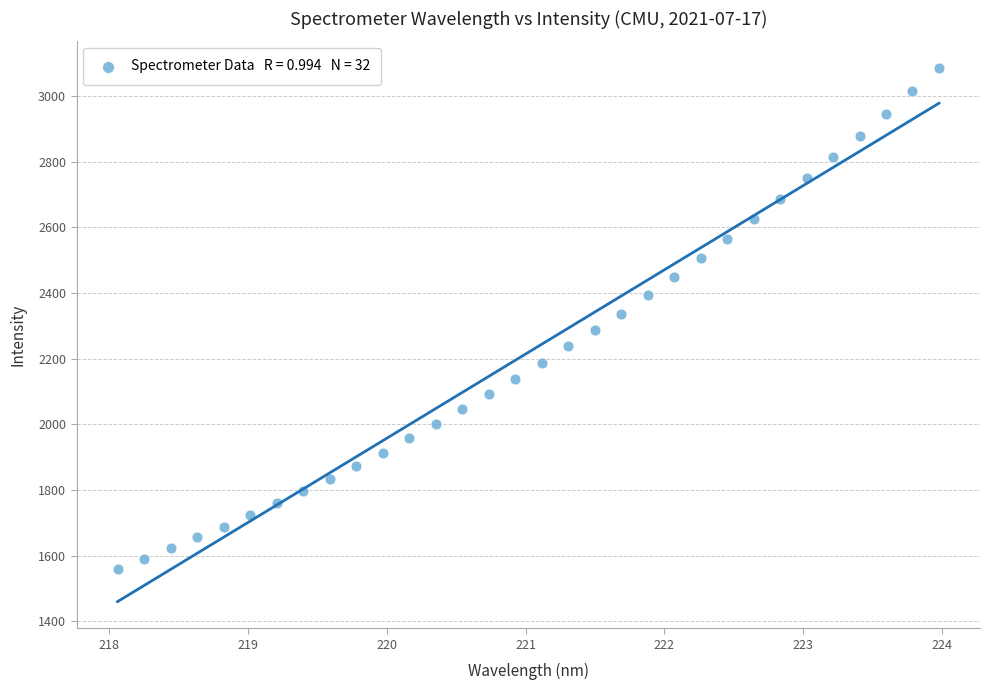

What is the range of X values (max minus min)?

5.9